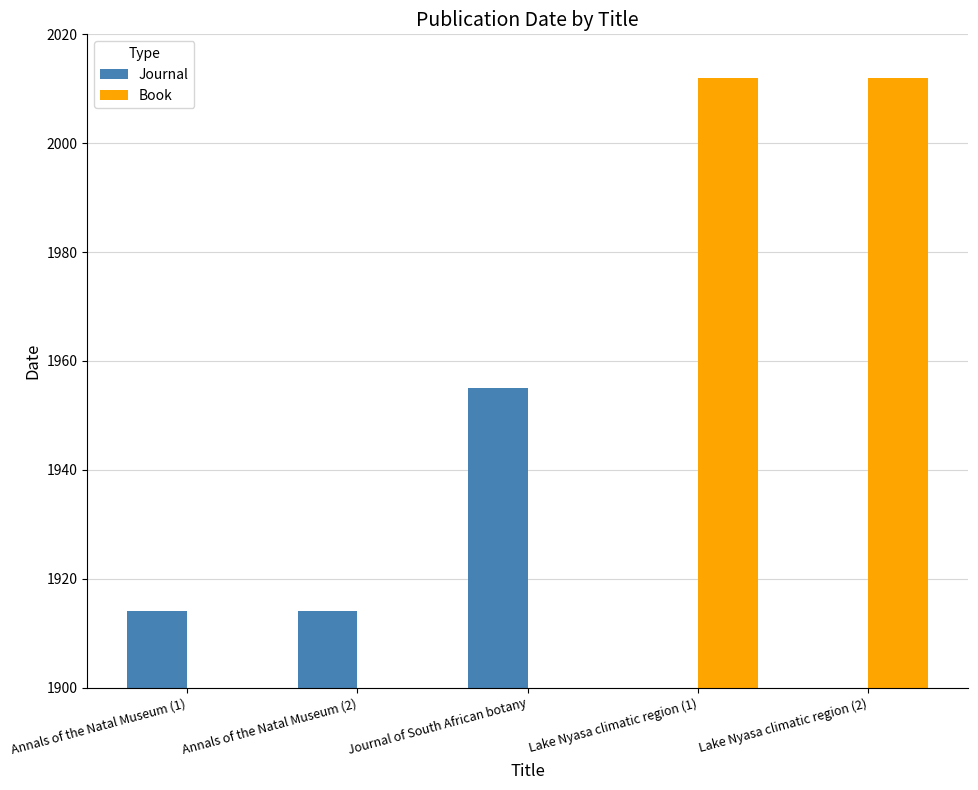

Is the value of Journal at Lake Nyasa climatic region (1) greater than the value of Book at Lake Nyasa climatic region (2)?

No